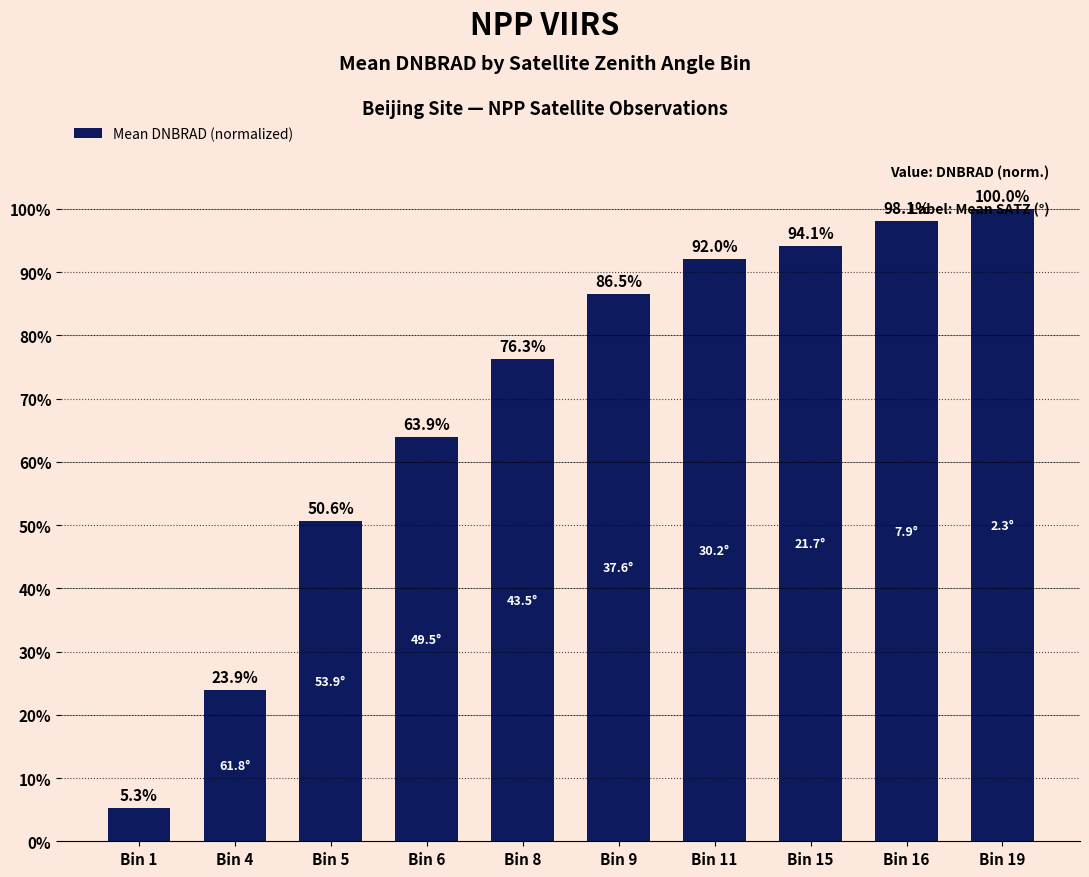

Reading right to left, list all the values displayed in this chart.

Bin 19=100.0	Bin 16=98.1	Bin 15=94.1	Bin 11=92.0	Bin 9=86.5	Bin 8=76.3	Bin 6=63.9	Bin 5=50.6	Bin 4=23.9	Bin 1=5.3